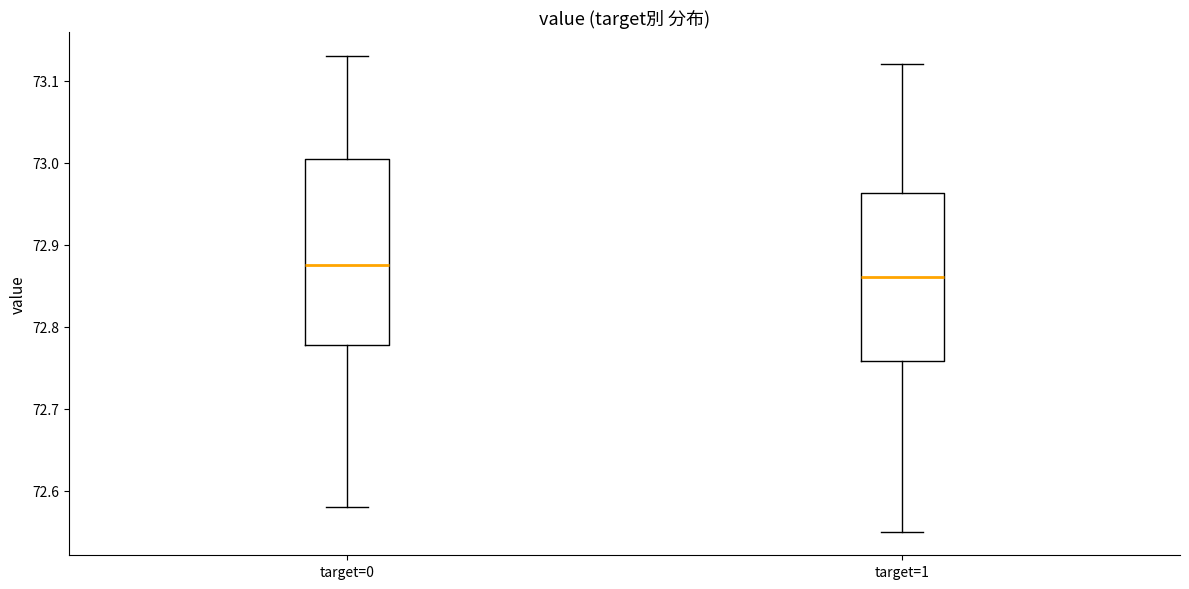

Which box's median line is the lowest?

target=1